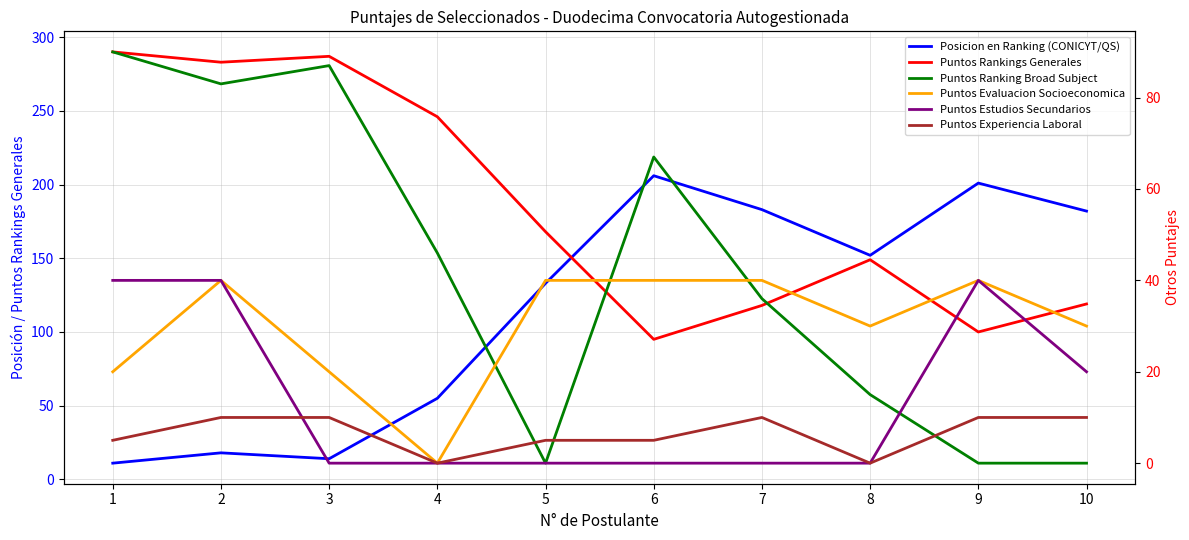

What is the sum of the Puntos Experiencia Laboral values at 6 and 2?

15